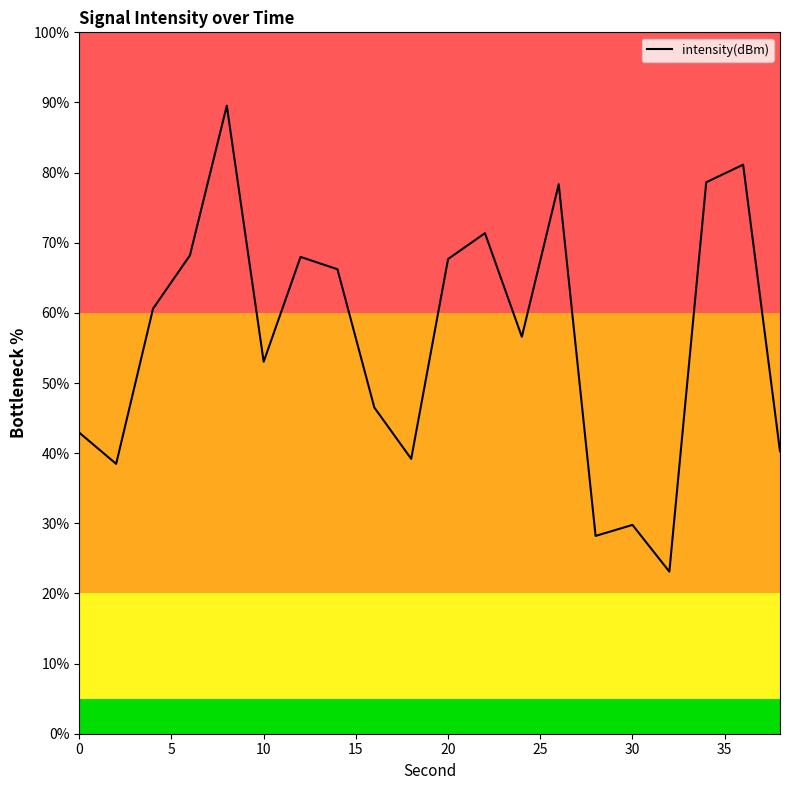

What is the greatest value displayed?

89.5